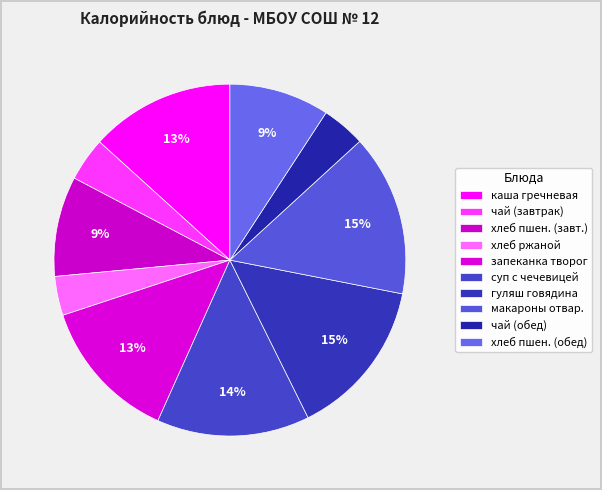

How many segments does this pie chart have?

10